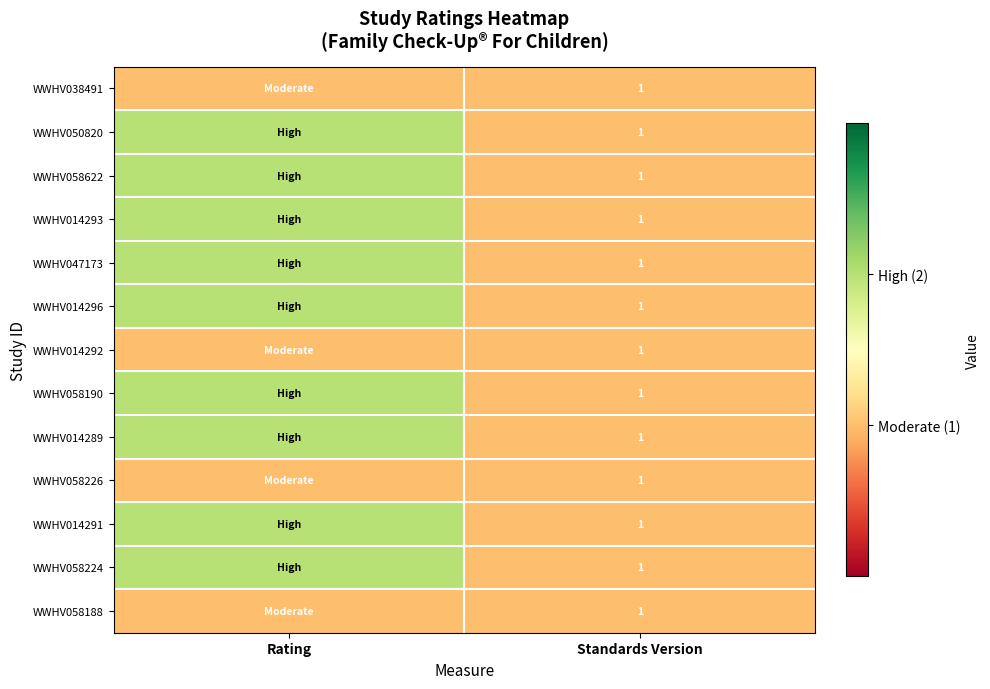

True or false: WWHV058224 has a value of 1 at Standards Version.

True